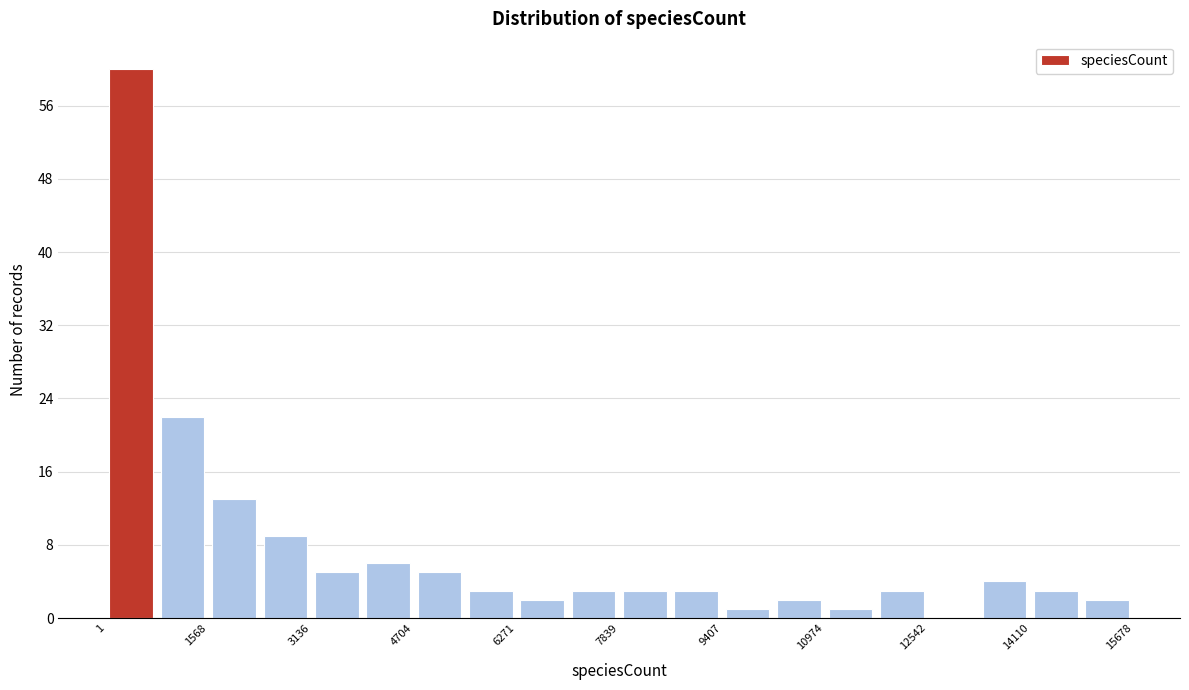

Read against the x-axis, roughly where is the centre of the tallest bar?

400